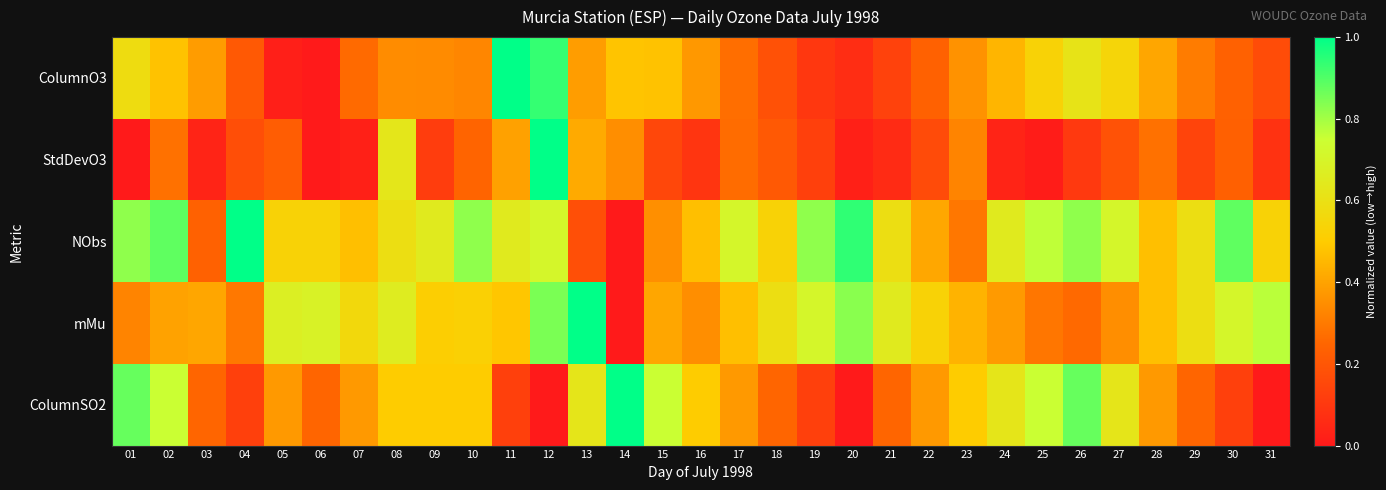

Reading left to right, what are all the values shown in this chart?

ColumnO3: 01=0.6	02=0.5	03=0.4	04=0.2	05=0.0	06=0.0	07=0.3	08=0.3	09=0.3	10=0.3	11=1.0	12=0.9	13=0.4	14=0.5	15=0.5	16=0.4	17=0.3	18=0.2	19=0.1	20=0.1	21=0.1	22=0.2	23=0.4	24=0.4	25=0.5	26=0.6	27=0.5	28=0.4	29=0.3	30=0.2	31=0.2
StdDevO3: 01=0.0	02=0.3	03=0.0	04=0.2	05=0.2	06=0.0	07=0.0	08=0.6	09=0.1	10=0.2	11=0.4	12=1.0	13=0.4	14=0.3	15=0.2	16=0.1	17=0.3	18=0.2	19=0.1	20=0.0	21=0.1	22=0.2	23=0.3	24=0.0	25=0.0	26=0.1	27=0.2	28=0.3	29=0.1	30=0.2	31=0.1
NObs: 01=0.8	02=0.9	03=0.2	04=1.0	05=0.5	06=0.5	07=0.5	08=0.6	09=0.6	10=0.8	11=0.6	12=0.7	13=0.2	14=0.0	15=0.4	16=0.5	17=0.7	18=0.5	19=0.8	20=0.9	21=0.6	22=0.4	23=0.3	24=0.6	25=0.8	26=0.8	27=0.7	28=0.5	29=0.6	30=0.9	31=0.5
mMu: 01=0.3	02=0.4	03=0.4	04=0.3	05=0.7	06=0.7	07=0.6	08=0.7	09=0.5	10=0.5	11=0.5	12=0.8	13=1.0	14=0.0	15=0.4	16=0.3	17=0.5	18=0.6	19=0.7	20=0.8	21=0.7	22=0.5	23=0.4	24=0.4	25=0.3	26=0.3	27=0.3	28=0.5	29=0.6	30=0.7	31=0.8
ColumnSO2: 01=0.9	02=0.8	03=0.2	04=0.1	05=0.4	06=0.2	07=0.4	08=0.5	09=0.5	10=0.5	11=0.1	12=0.0	13=0.6	14=1.0	15=0.8	16=0.5	17=0.4	18=0.2	19=0.1	20=0.0	21=0.2	22=0.4	23=0.5	24=0.6	25=0.8	26=0.9	27=0.6	28=0.4	29=0.2	30=0.1	31=0.0